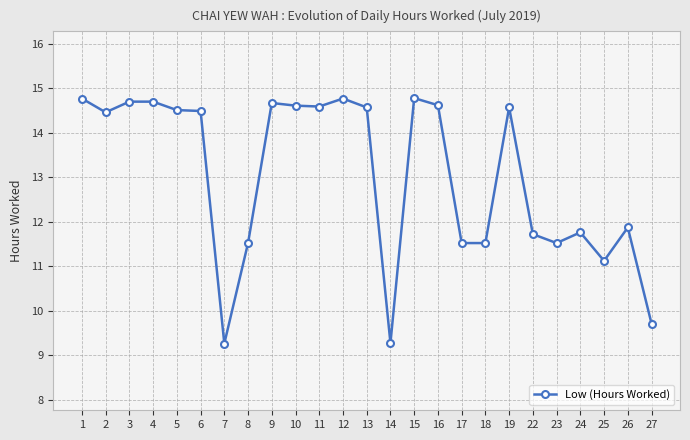

Which has a higher value, 19 or 26?

19